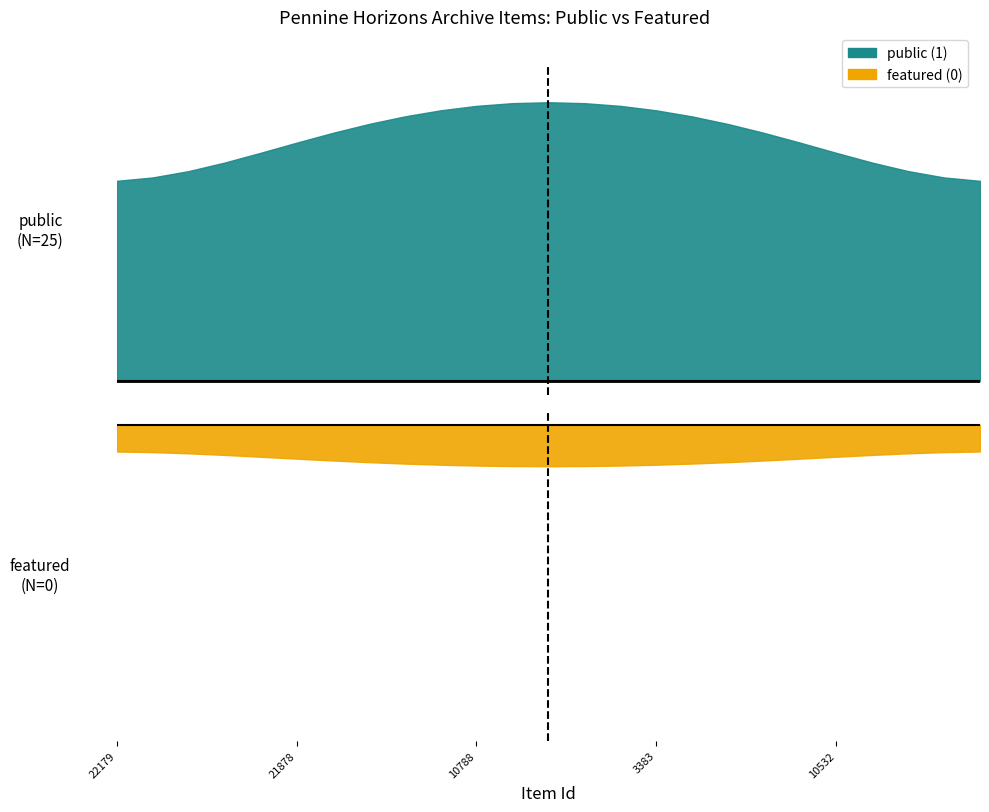

Which series has the widest spread of values?

public